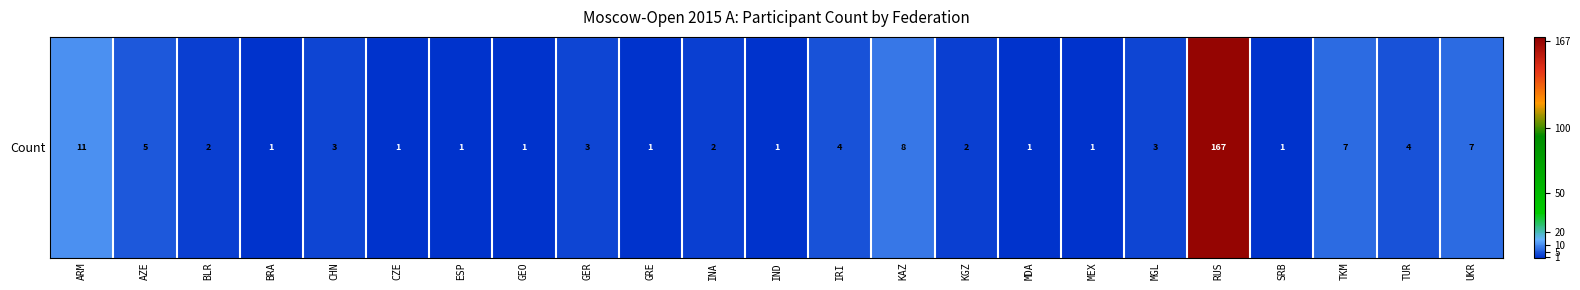

Rank the categories by value from highest to lowest.

RUS, ARM, KAZ, TKM, UKR, AZE, IRI, TUR, CHN, GER, MGL, BLR, INA, KGZ, BRA, CZE, ESP, GEO, GRE, IND, MDA, MEX, SRB